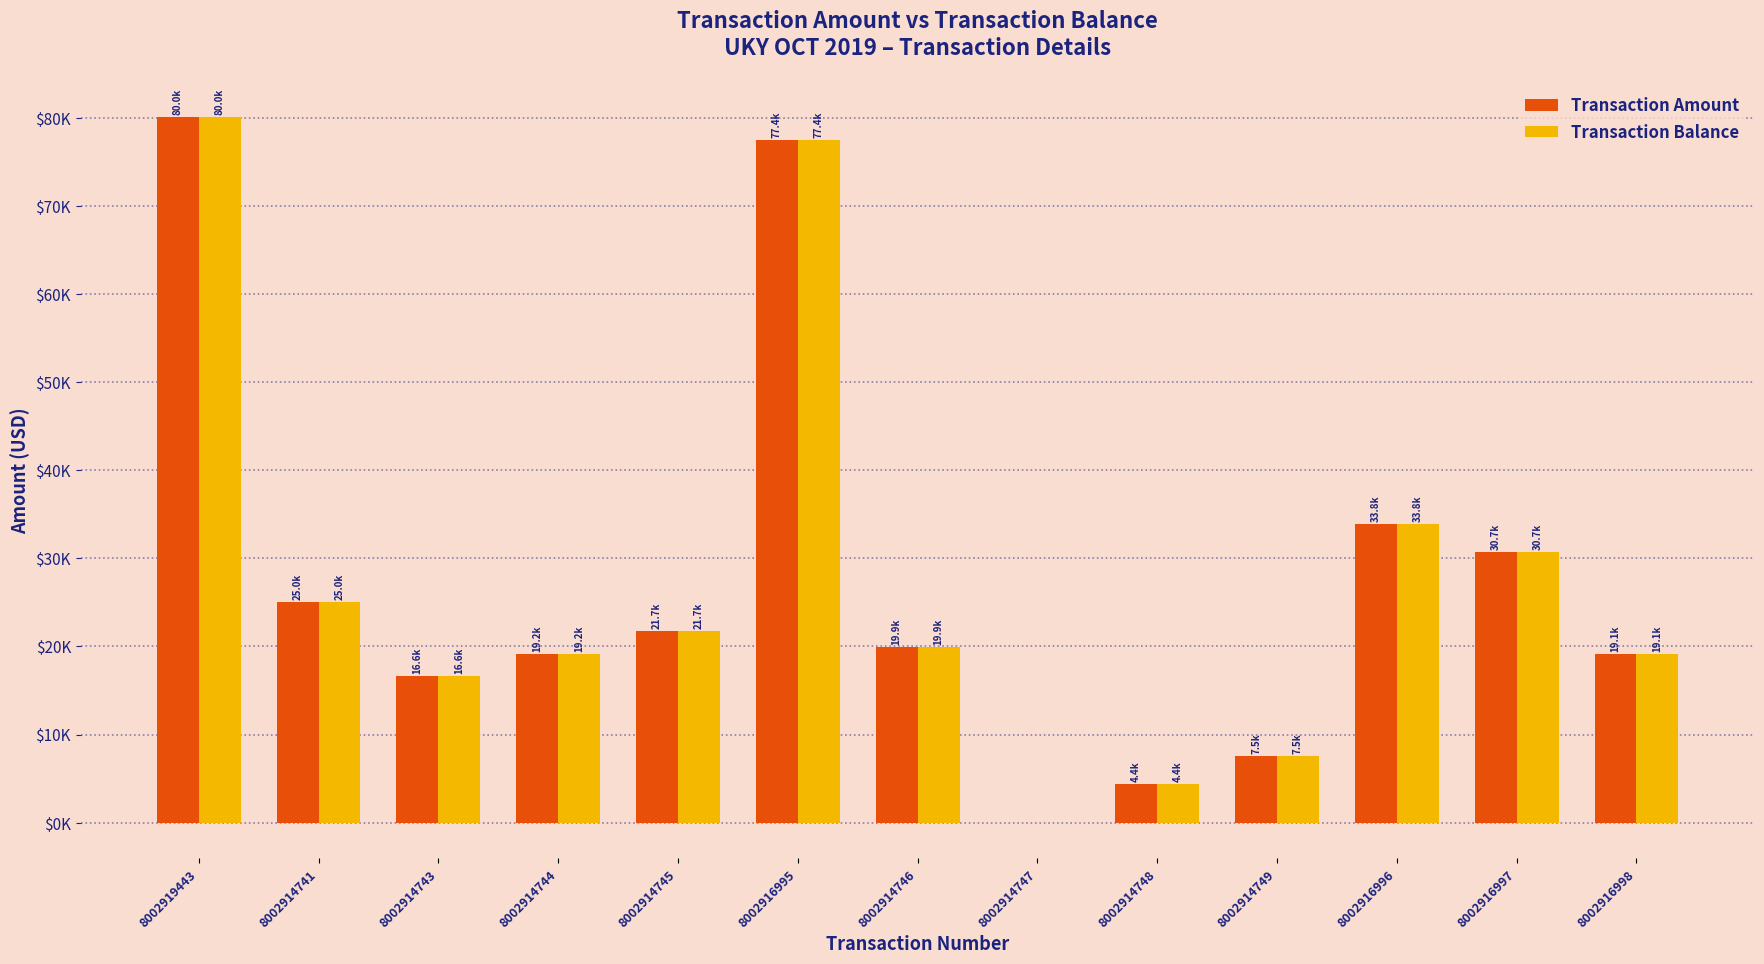

Rank the series at 8002914748 from highest to lowest value.

Transaction Amount, Transaction Balance